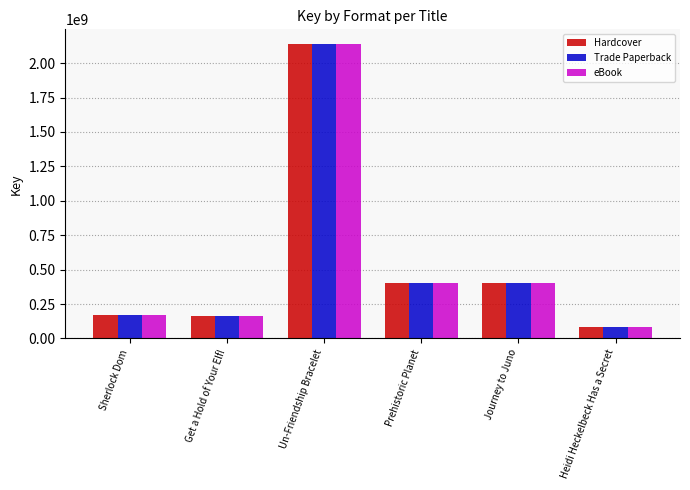

Read the Trade Paperback value at Get a Hold of Your Elf!.

161755492